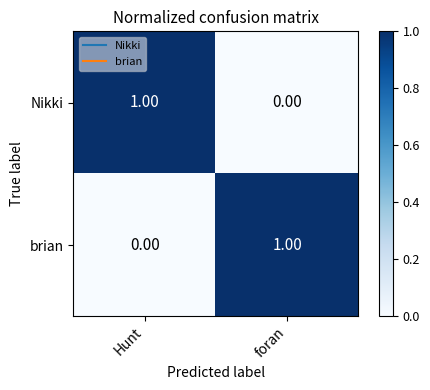

At which label is brian closest to 0?

Hunt